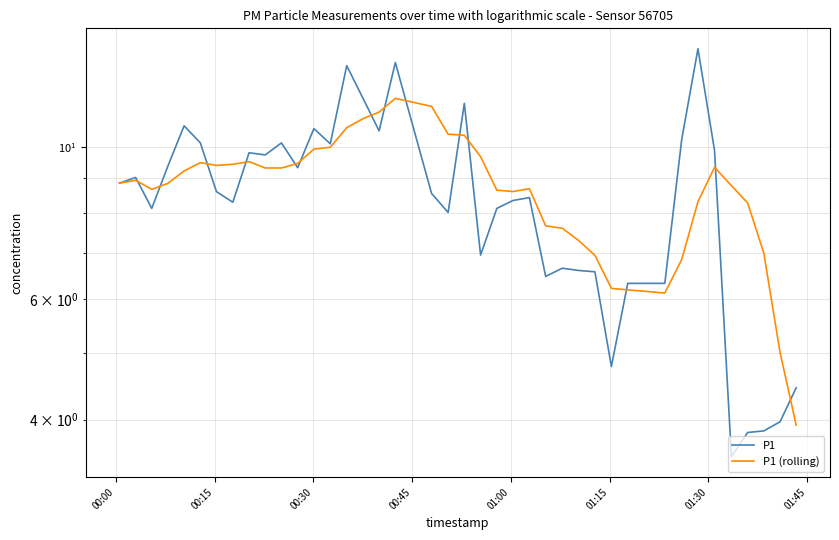

What is the value of the P1 (rolling) point at the 20th from the left?

10.4